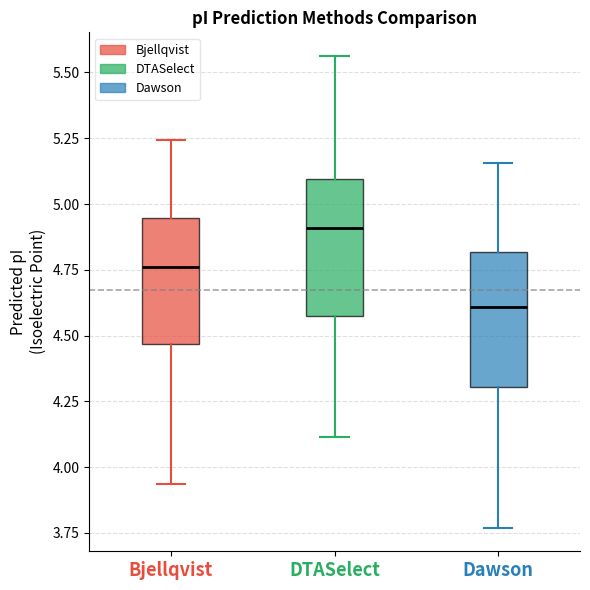

Reading left to right, read every box against the y-axis: the position of its median line, the range the box covers, and the ends of its whiskers. The values are not printed on the chart, so give them approximately, as read against the axis.

Bjellqvist: median 4.75, box 4.45 to 4.95, whiskers 3.95 to 5.25
DTASelect: median 4.90, box 4.55 to 5.10, whiskers 4.10 to 5.55
Dawson: median 4.60, box 4.30 to 4.80, whiskers 3.75 to 5.15